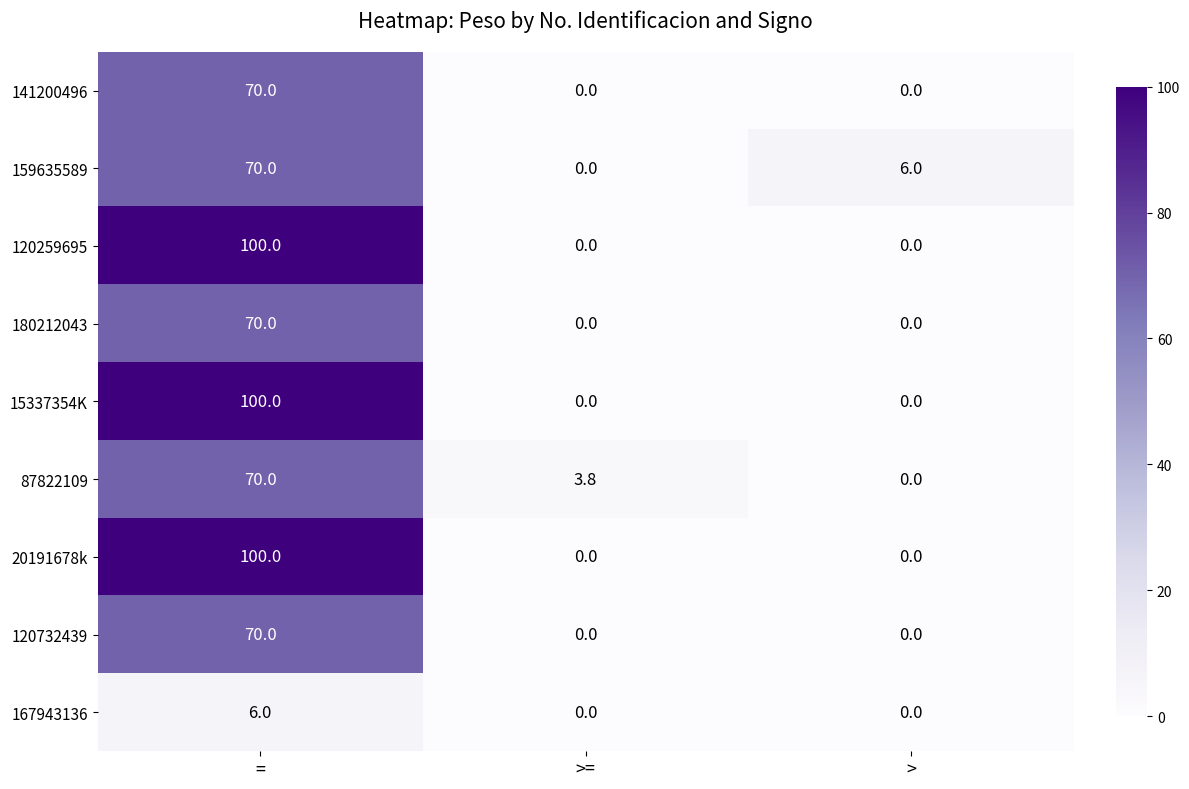

The value of 120732439 at >= is 0.0. True or false?

True